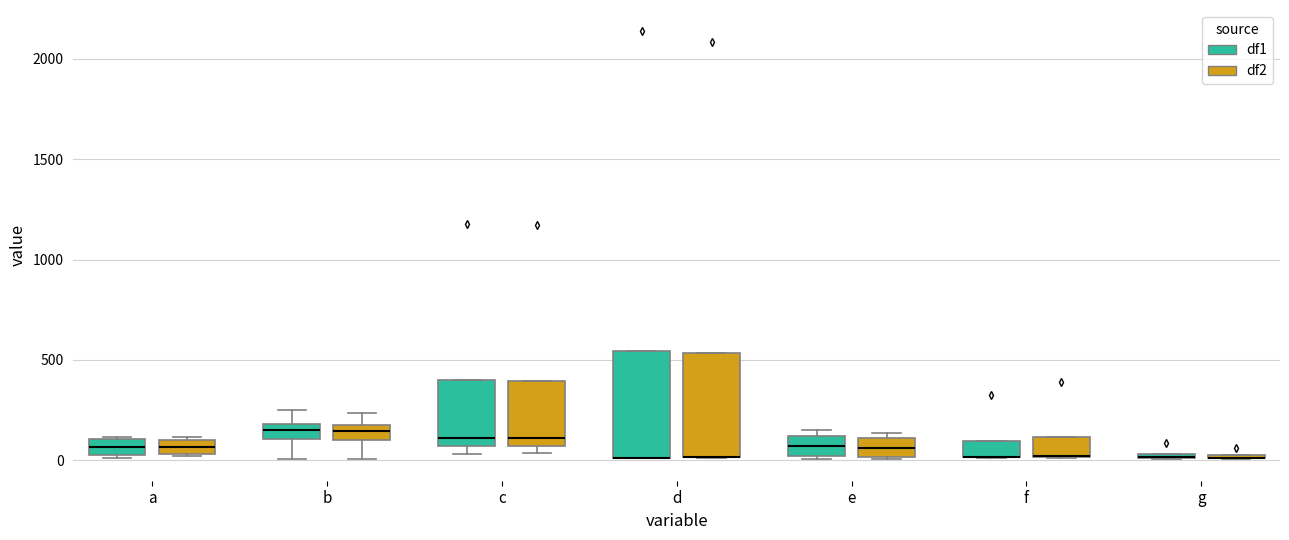

Where does the median line of the box for e (df2) sit on the y-axis? The values are not printed on the chart, so give them approximately, as read against the axis.

50